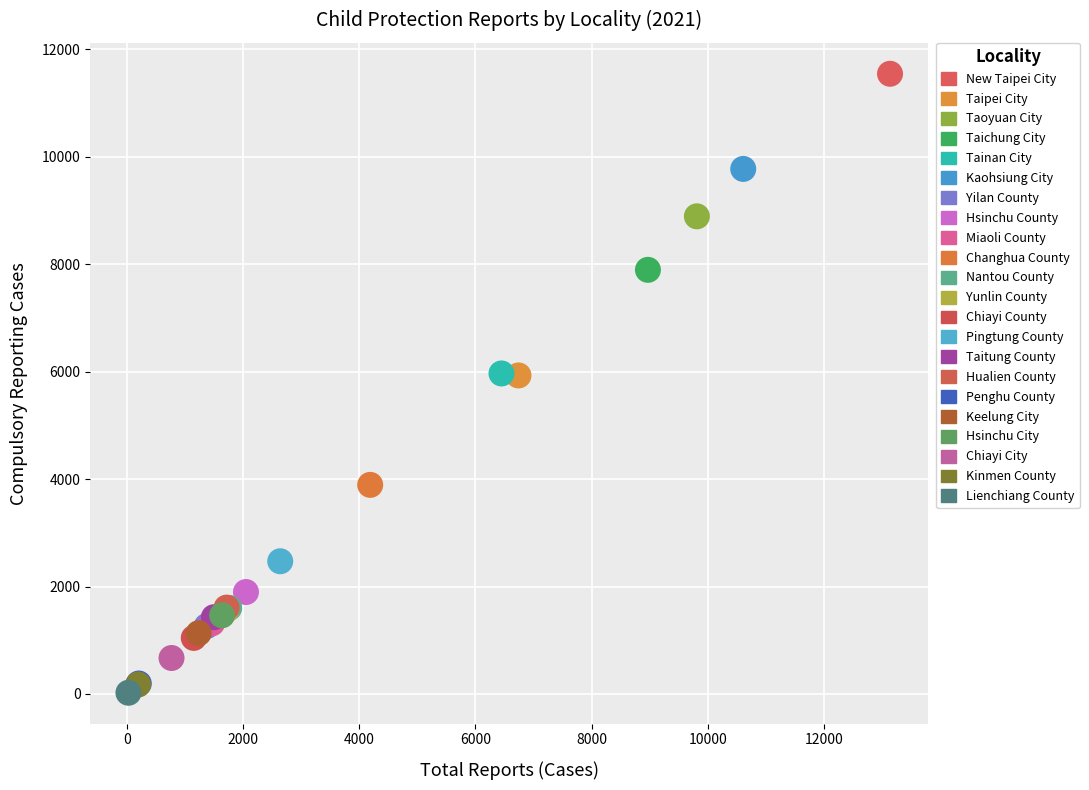

What are all the series names shown in the legend?

New Taipei City, Taipei City, Taoyuan City, Taichung City, Tainan City, Kaohsiung City, Yilan County, Hsinchu County, Miaoli County, Changhua County, Nantou County, Yunlin County, Chiayi County, Pingtung County, Taitung County, Hualien County, Penghu County, Keelung City, Hsinchu City, Chiayi City, Kinmen County, Lienchiang County